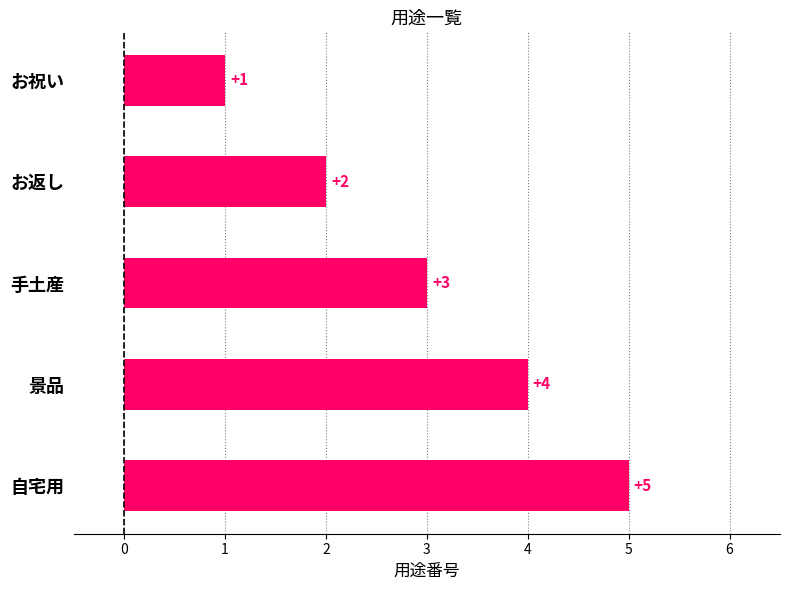

How many bars are there in total?

5